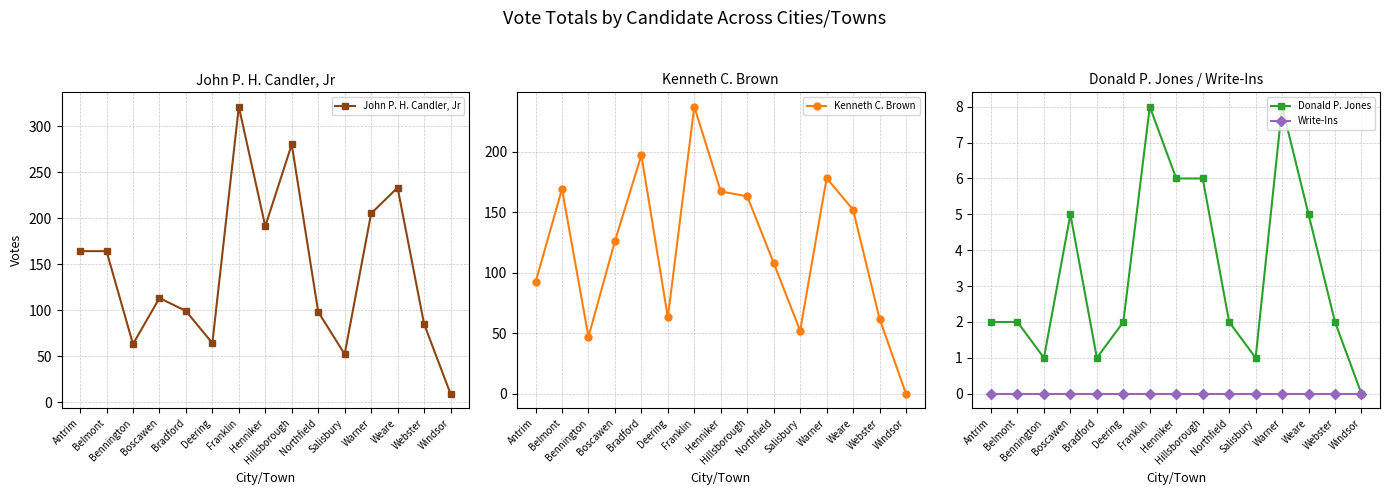

Count the number of data series in this chart.

4